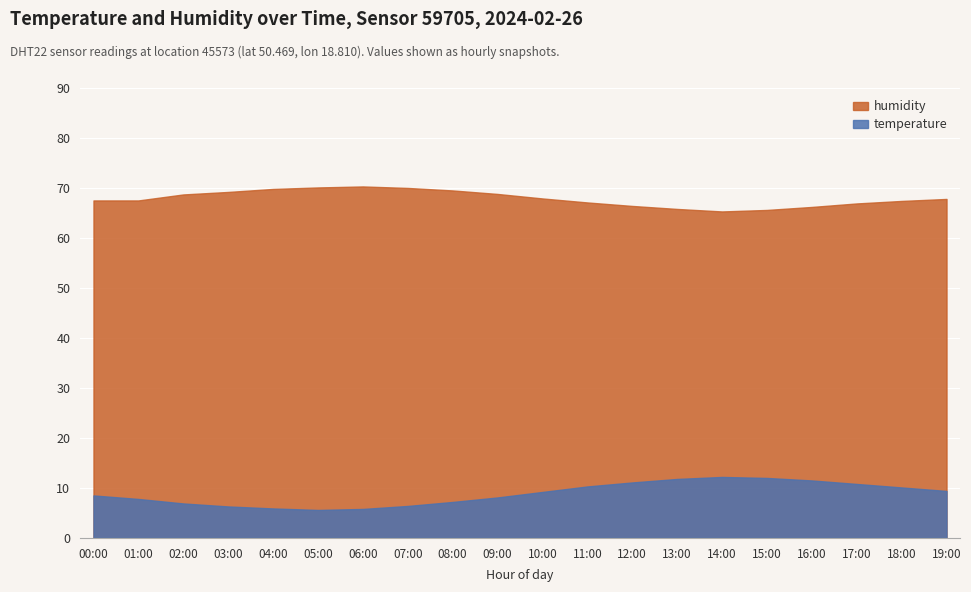

Where is the first local minimum for temperature?

05:00